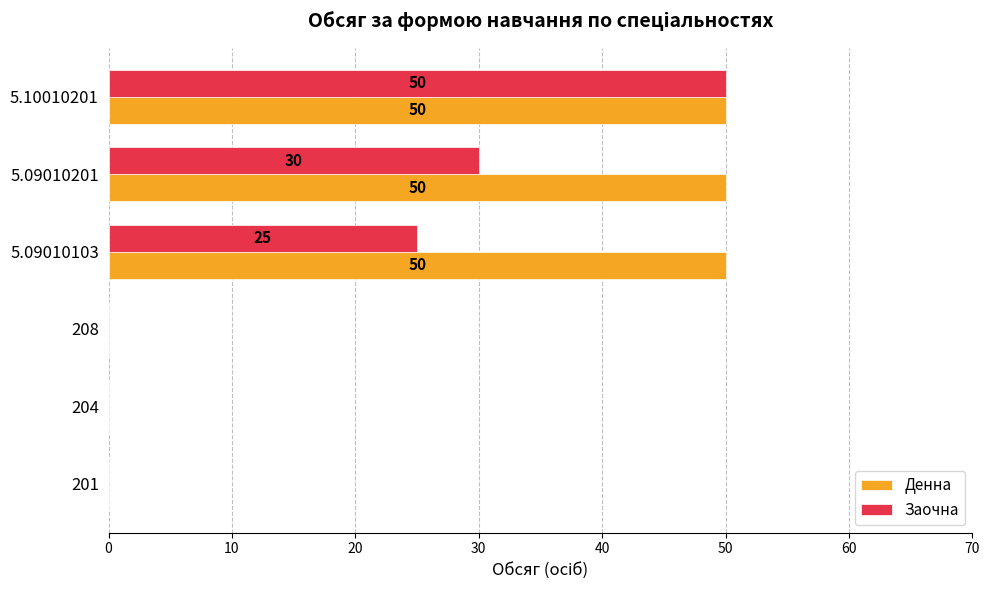

What are all the series names shown in the legend?

Денна, Заочна